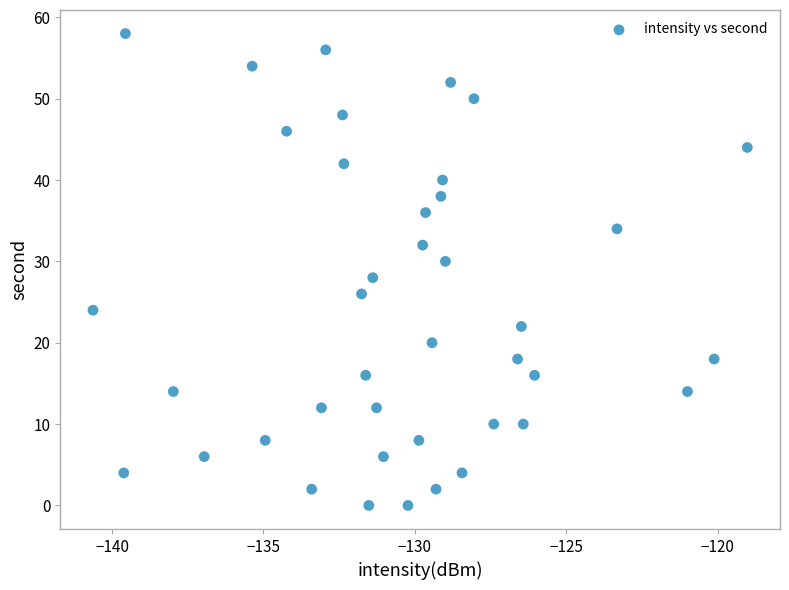

What is the range of Y values (max minus min)?

58